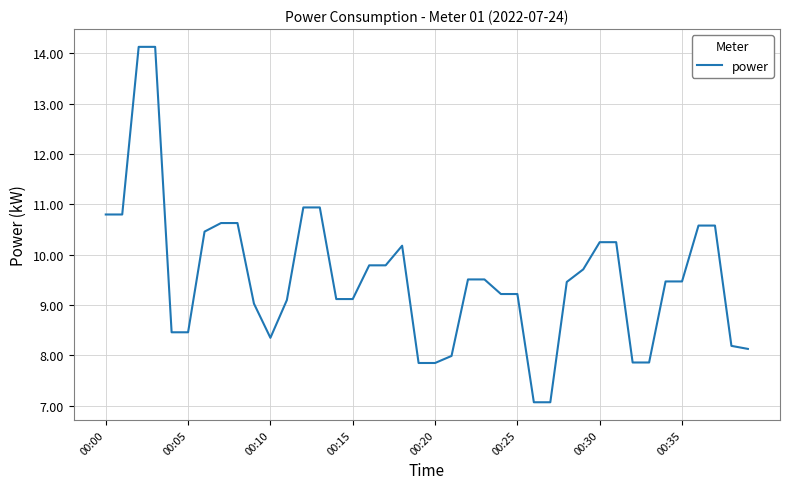

What is the maximum value shown in the chart?

14.1